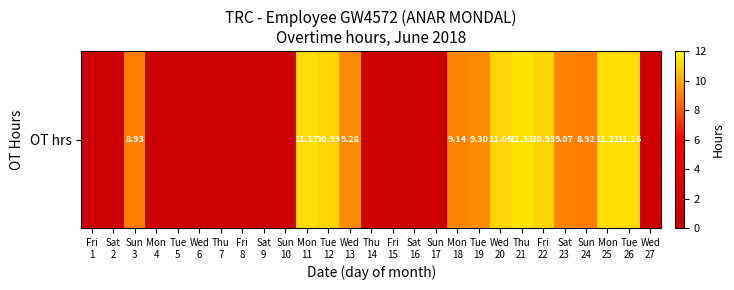

How many categories are shown in the chart?

27